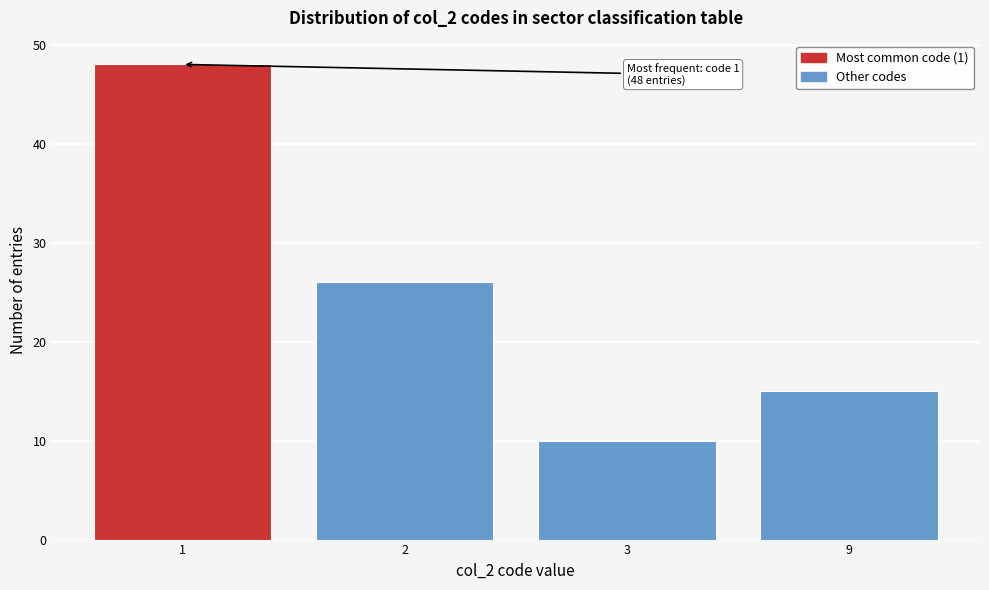

Reading left to right, list all the values displayed in this chart.

48	26	10	15